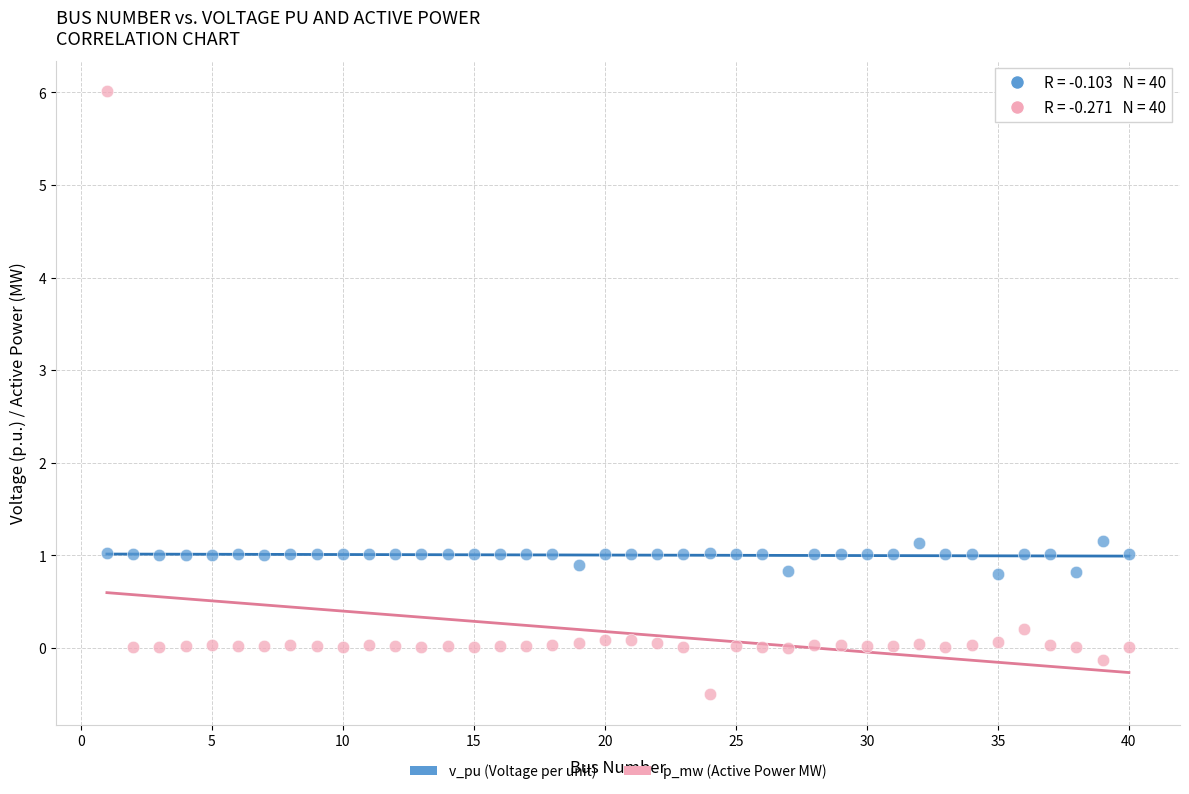

Across all data points, what is the range of X values (max minus min)?

39.0